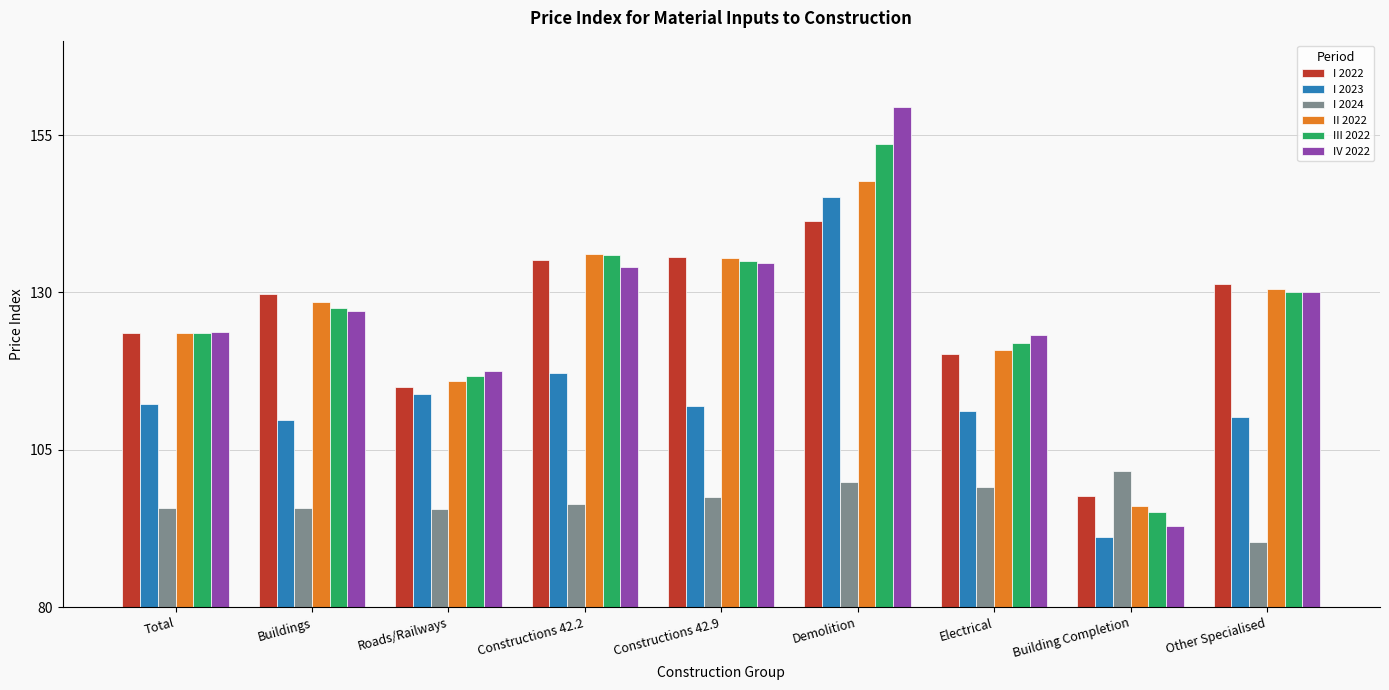

Between Constructions 42.9 and Building Completion, which series saw the biggest shift?

IV 2022